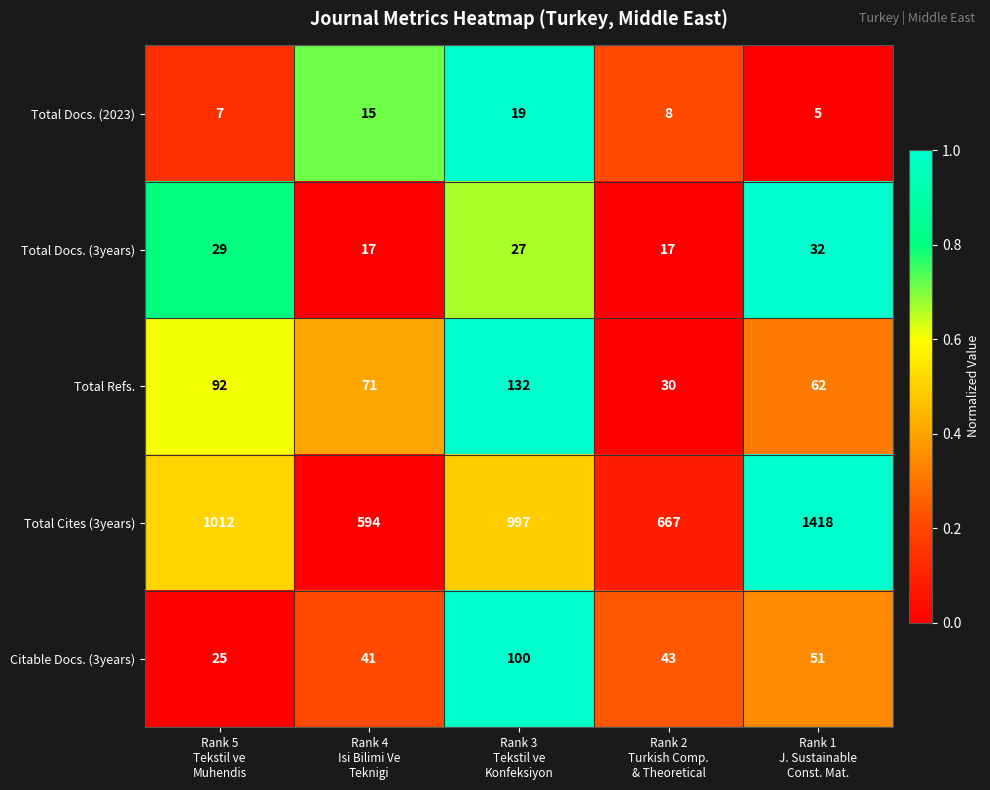

Which series has the largest total across all categories?

Total Cites (3years)